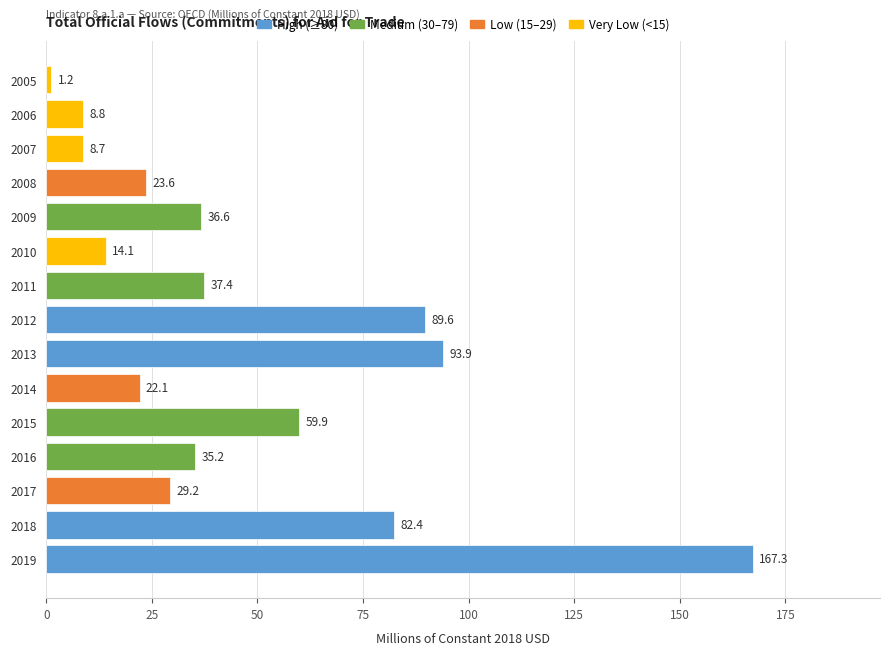

At which label is the value closest to 84?

2018